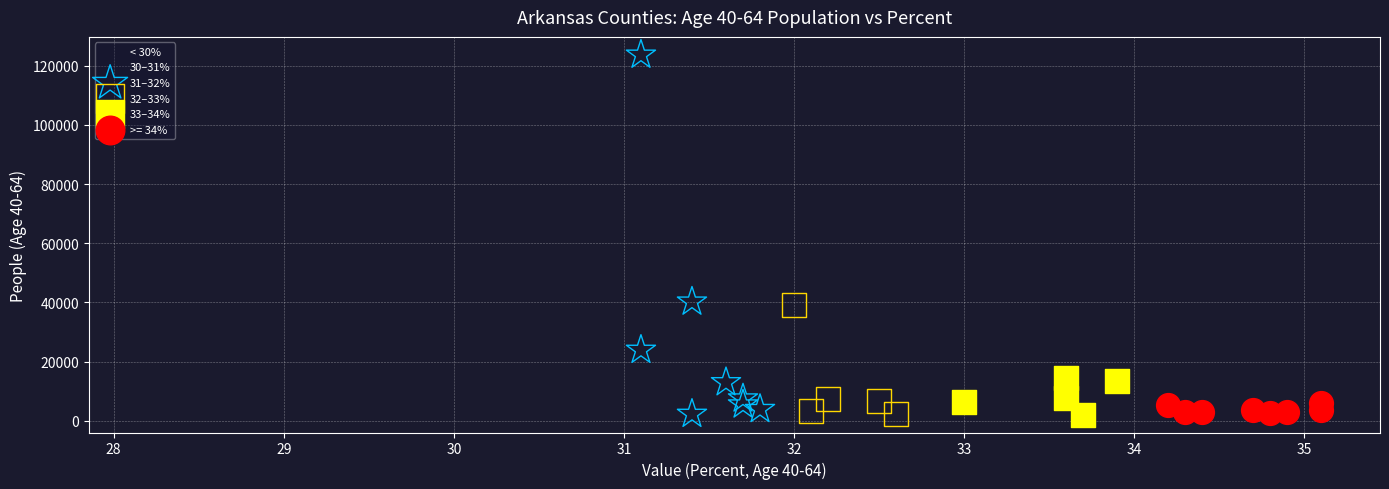

What are all the series names shown in the legend?

< 30%, 30–31%, 31–32%, 32–33%, 33–34%, >= 34%